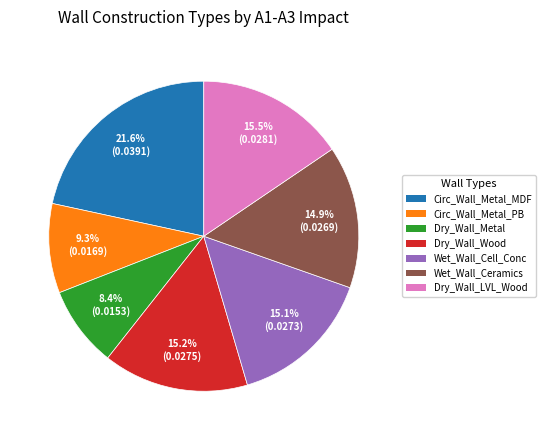

How many segments does this pie chart have?

7